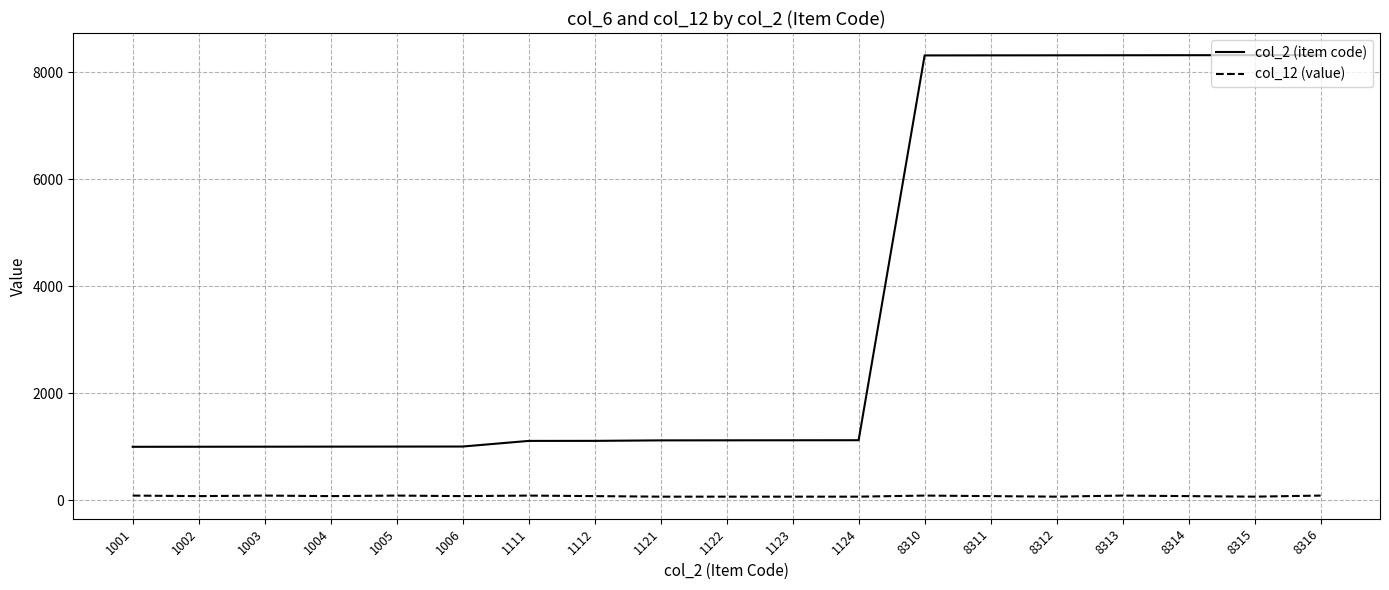

The col_2 (item code) series shows 466 at 1124. True or false?

False